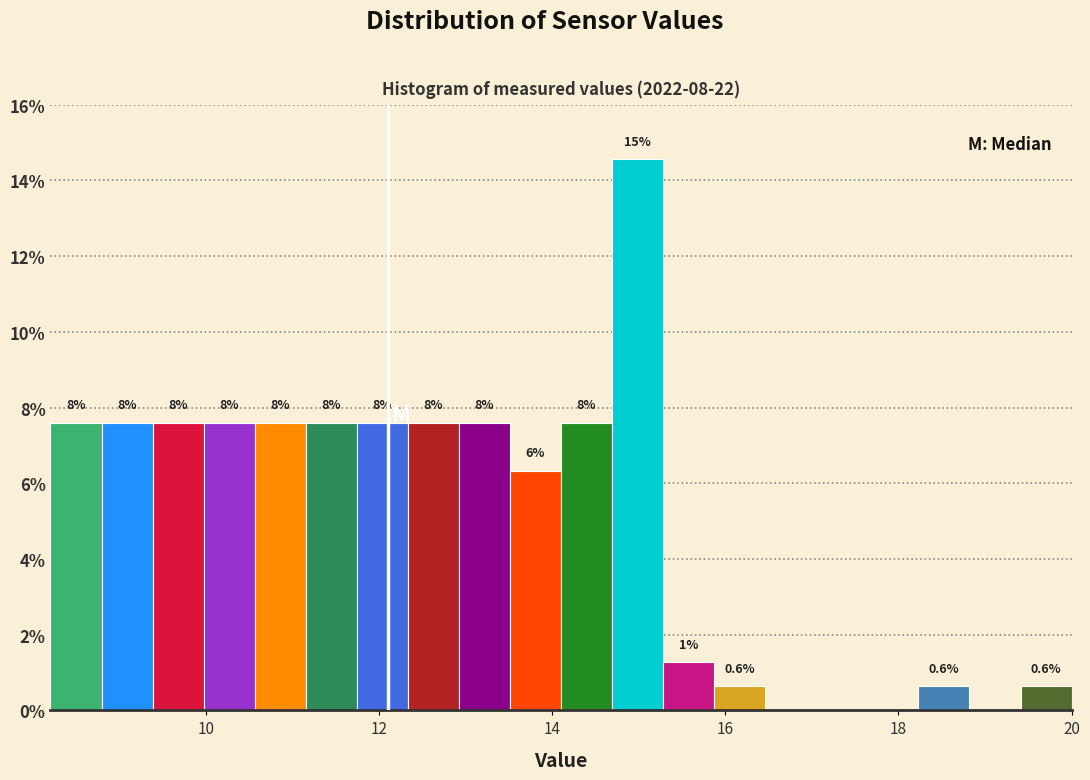

Read against the x-axis, roughly where is the centre of the tallest bar?

15.0